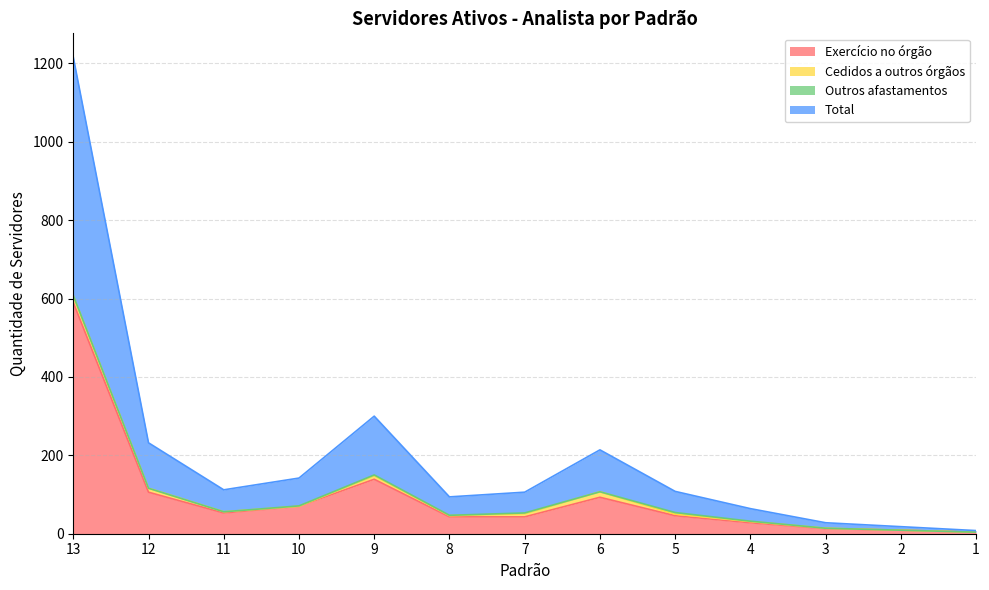

What is the difference between the Exercício no órgão values at 11 and 9?

86